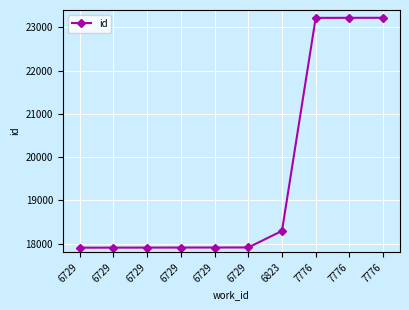

What is the difference between the maximum and minimum values?

5316